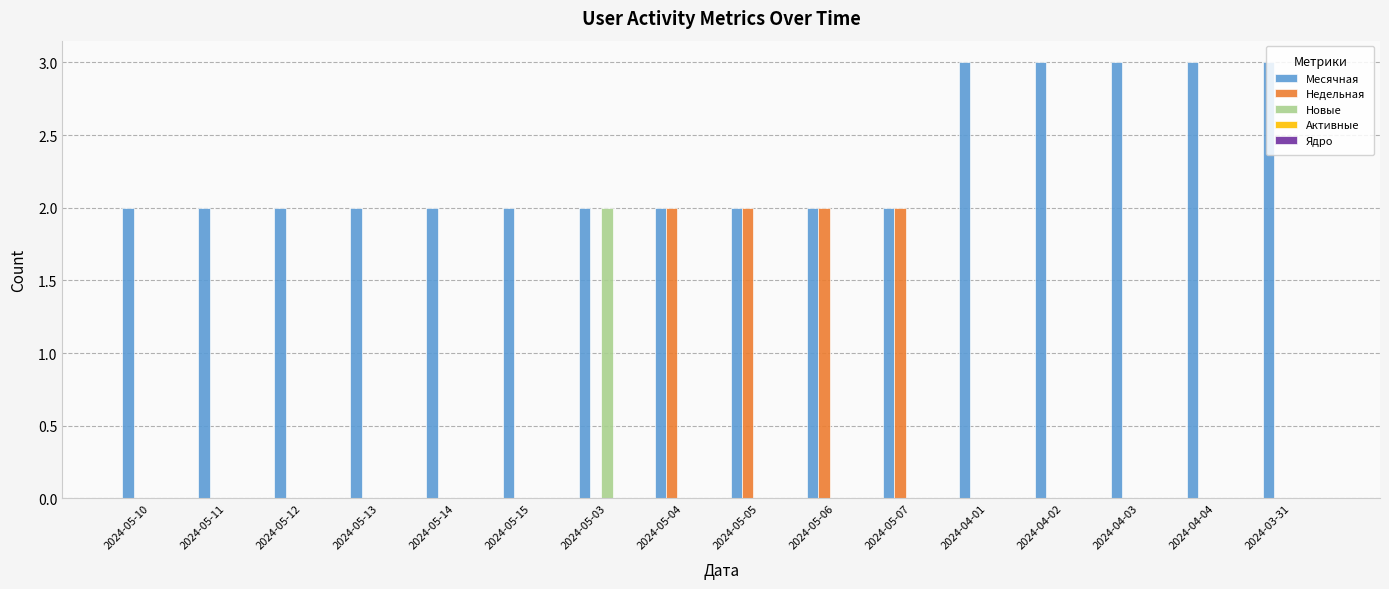

Which series has the largest total across all categories?

Месячная